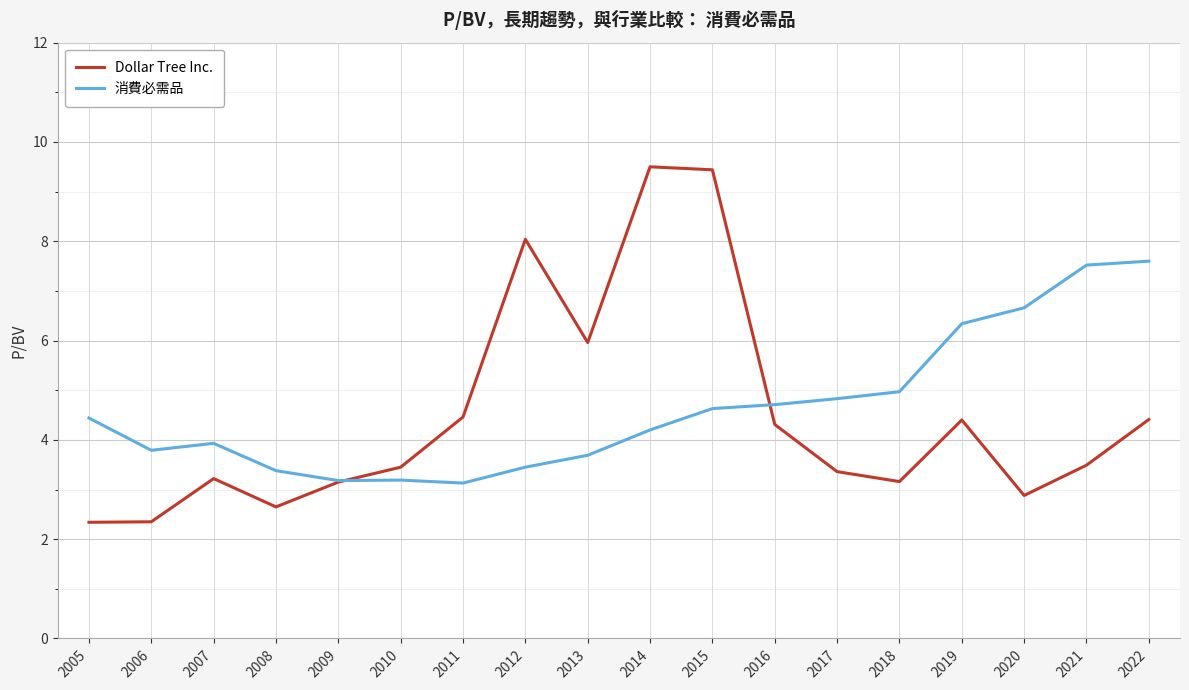

Which series has the largest total across all categories?

消費必需品